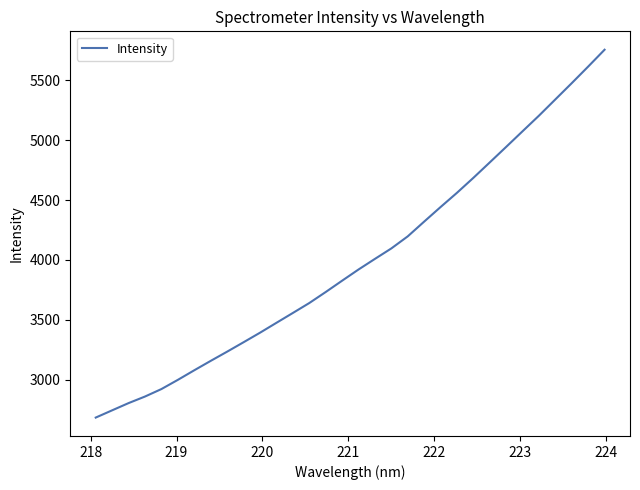

What is the difference between the maximum and minimum values?

3069.0